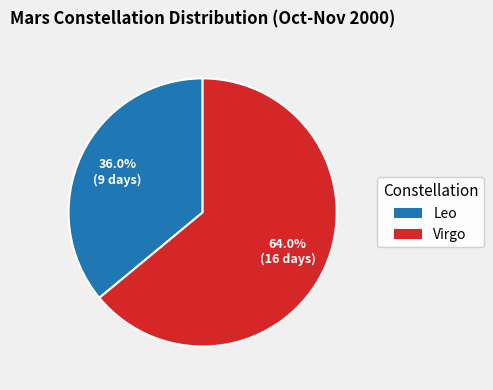

What percentage is the Leo slice, to the nearest percent?

36%